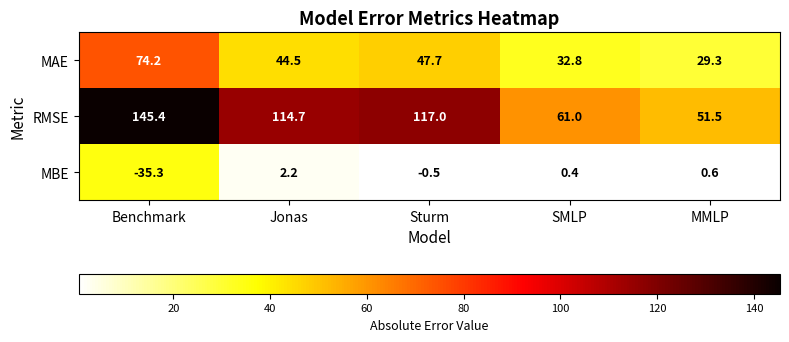

Is it true that RMSE equals 30.4 at SMLP?

False